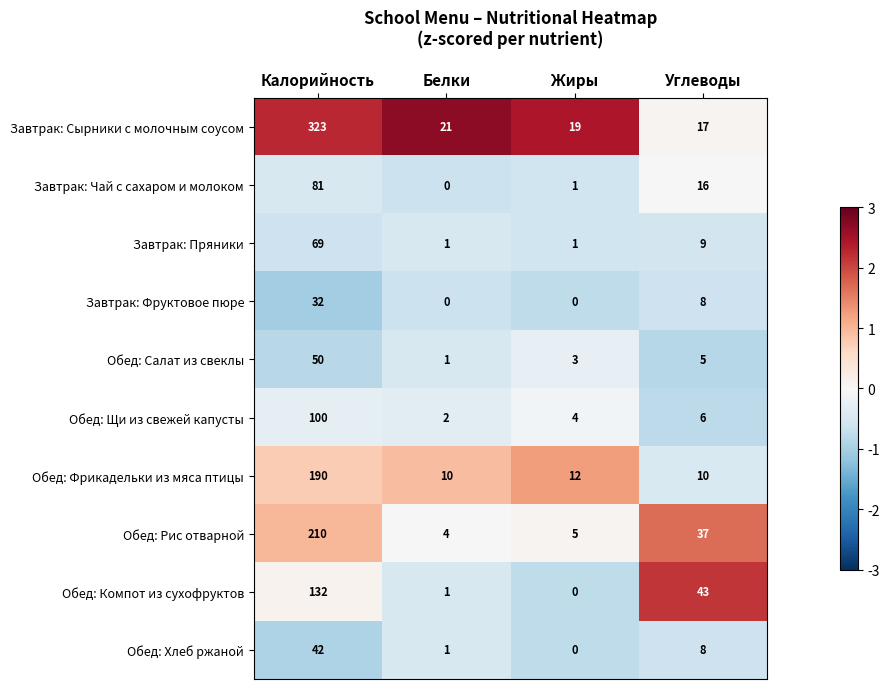

What is the total value across all series at Углеводы?

159